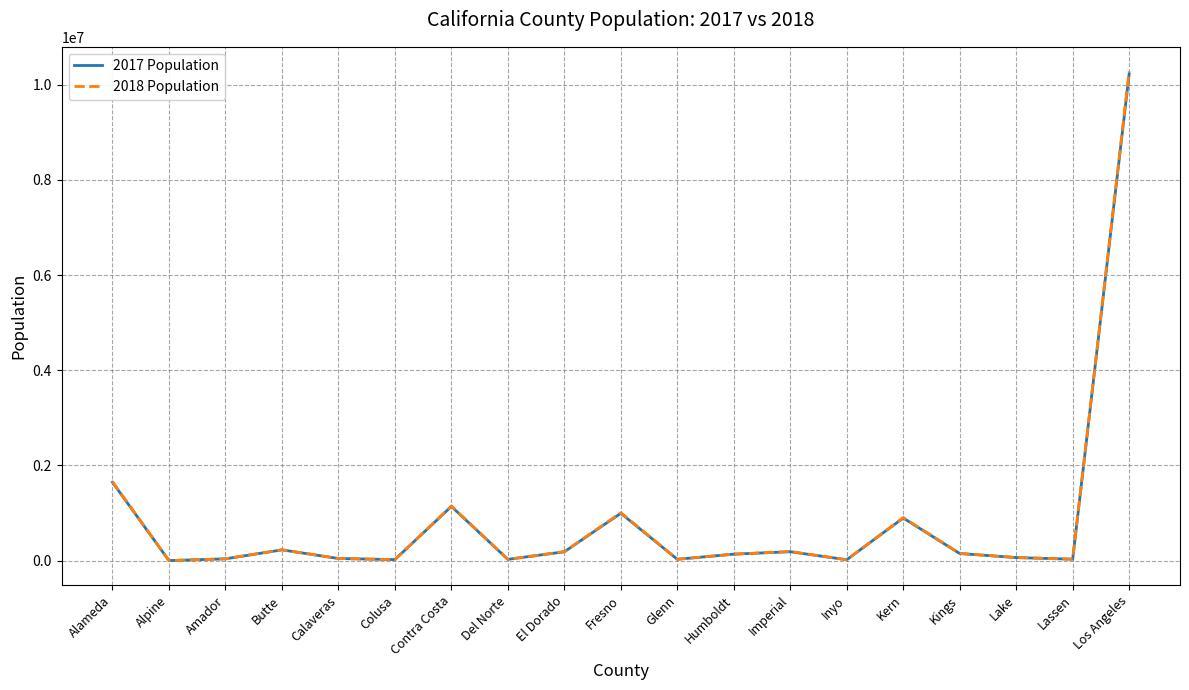

Does the chart display data point markers on the line(s)?

No